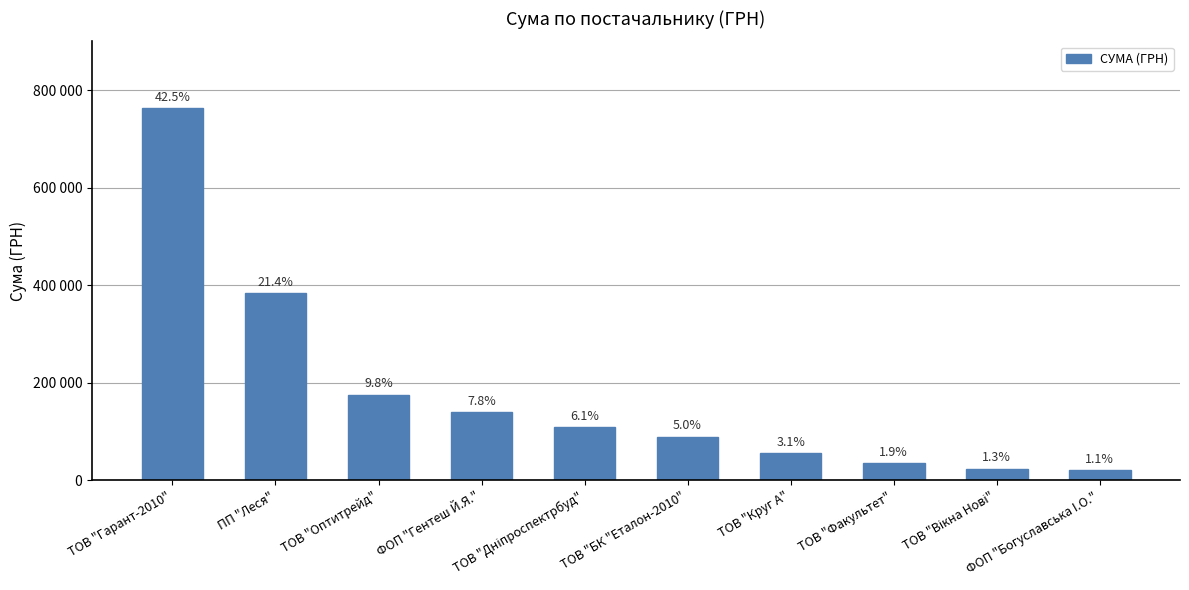

The value at ПП "Леся" is 689911.0. True or false?

False